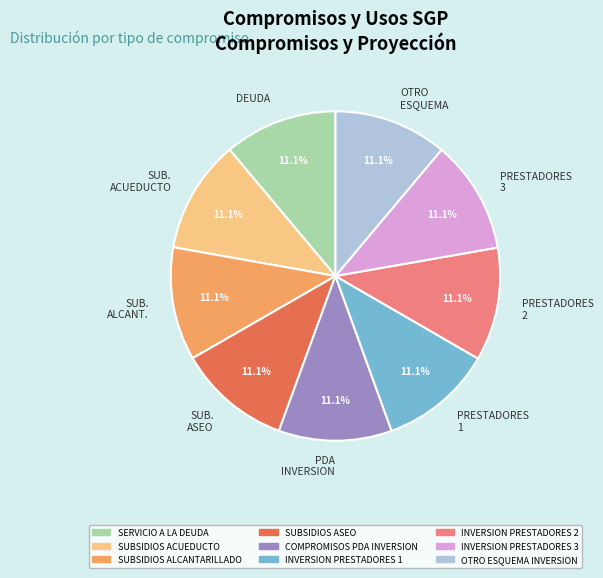

To the nearest percent, what is the average slice percentage?

11%